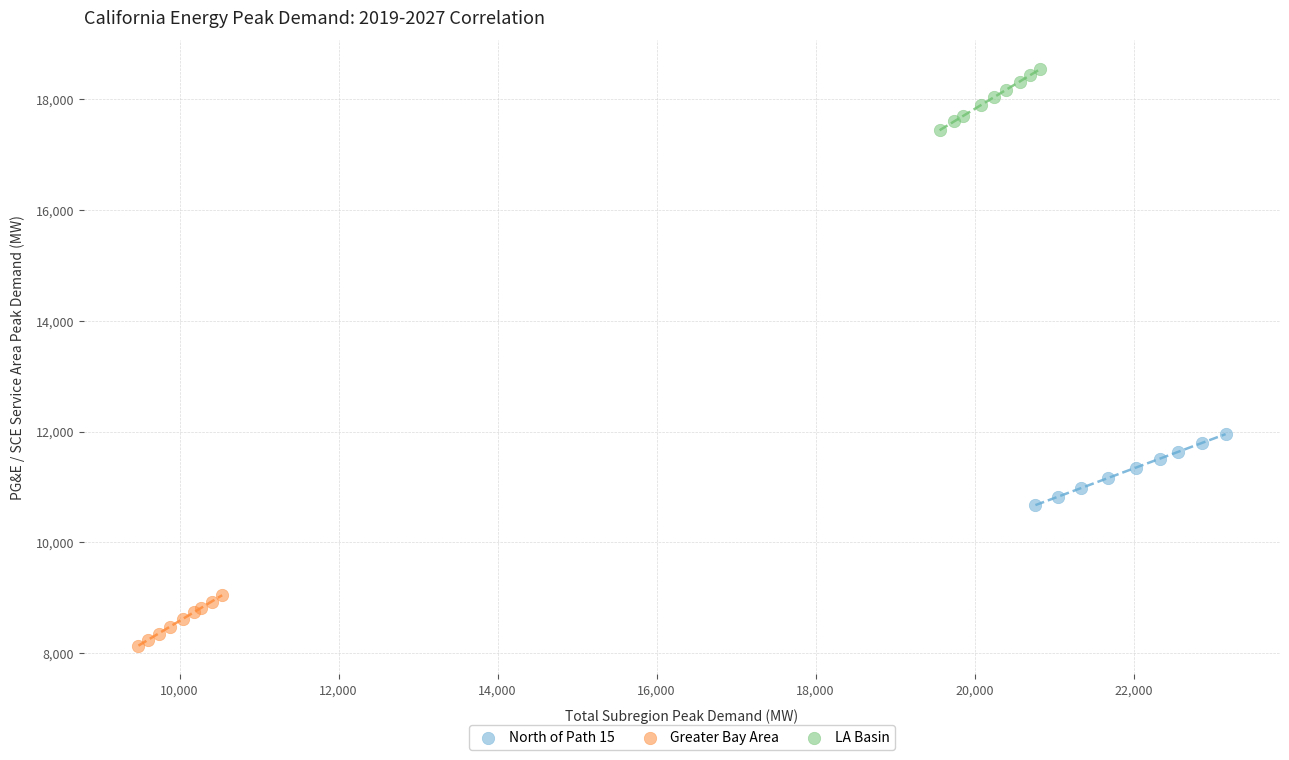

Which series reaches the minimum Y coordinate?

Greater Bay Area